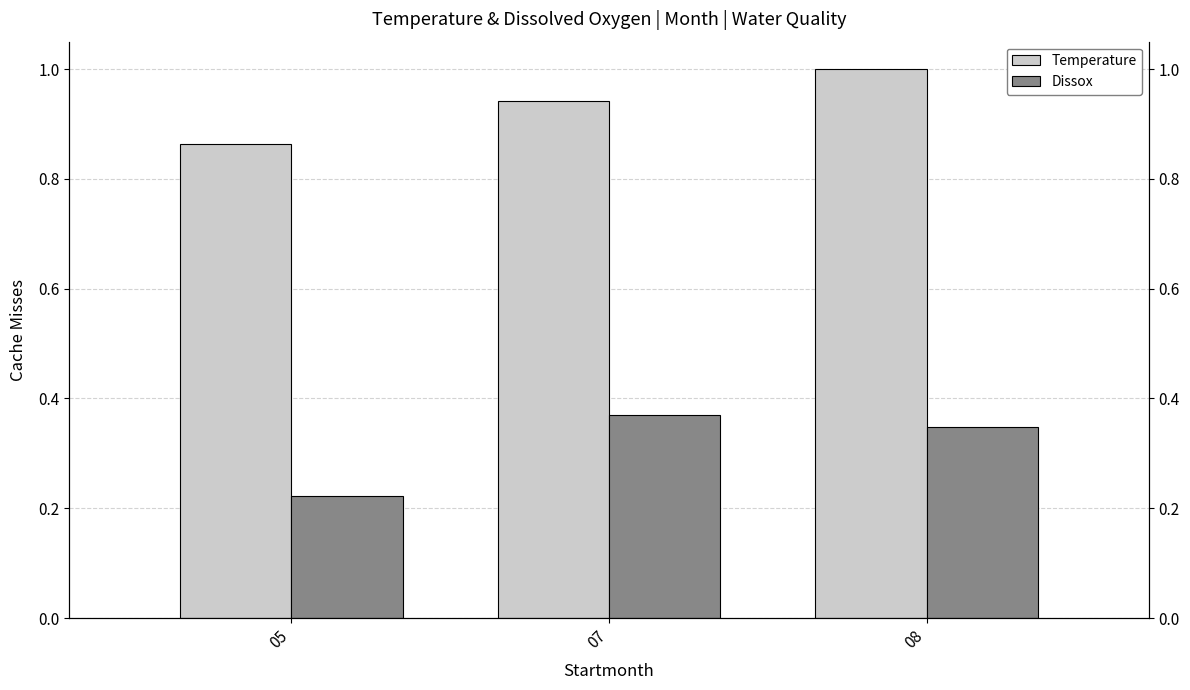

Which series changed the most between 07 and 08?

Temperature